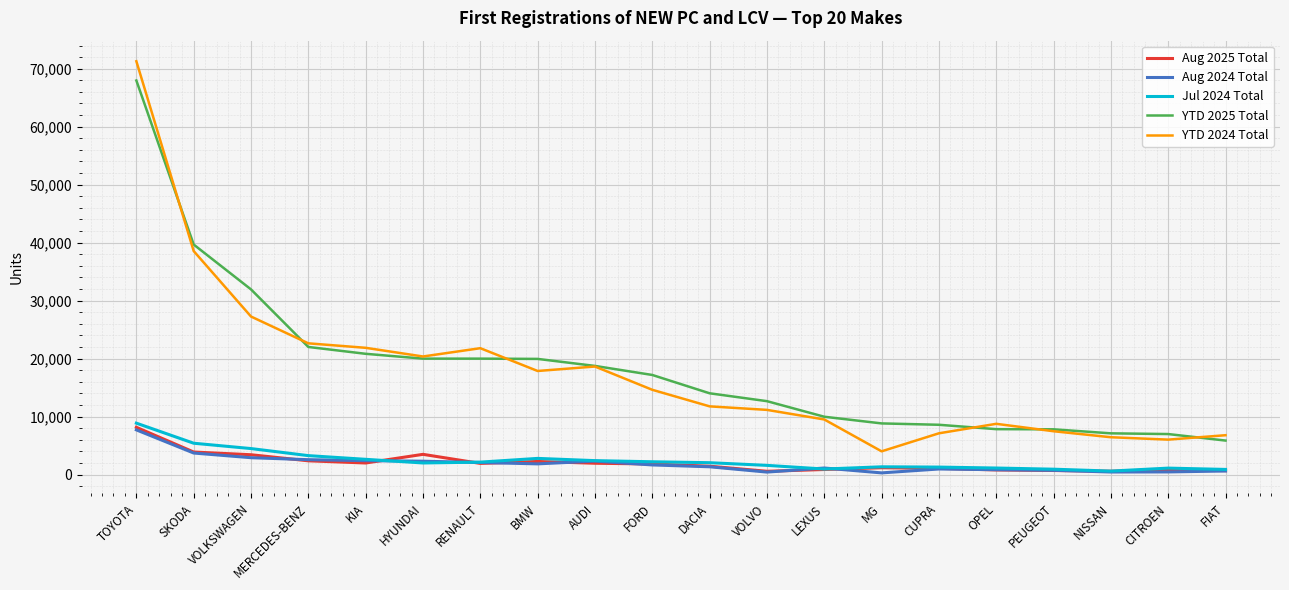

Read the YTD 2024 Total value at FIAT, to the nearest 10.

6800